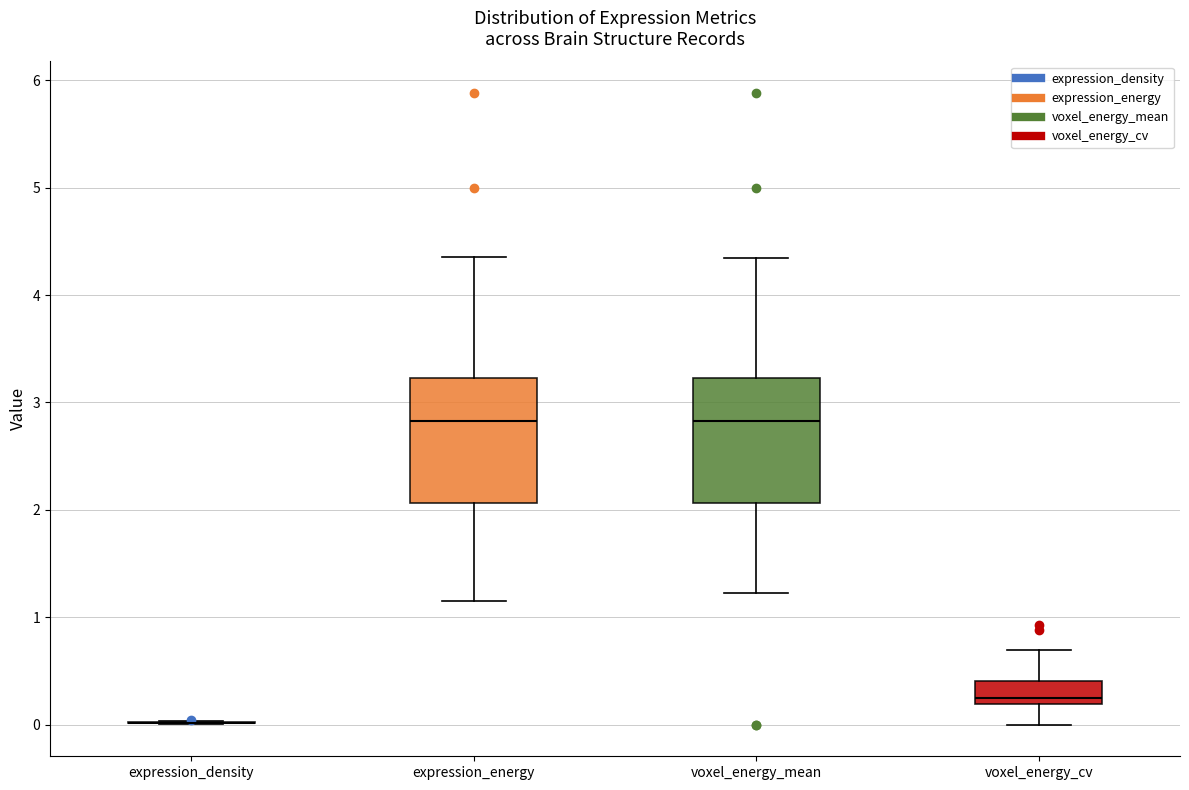

Reading left to right, read every box against the y-axis: the position of its median line, the range the box covers, and the ends of its whiskers. The values are not printed on the chart, so give them approximately, as read against the axis.

expression_density: box collapsed to a line at 0.0, whiskers 0.0 to 0.0
expression_energy: median 2.8, box 2.1 to 3.2, whiskers 1.2 to 4.3
voxel_energy_mean: median 2.8, box 2.1 to 3.2, whiskers 1.2 to 4.3
voxel_energy_cv: median 0.3, box 0.2 to 0.4, whiskers 0.0 to 0.7